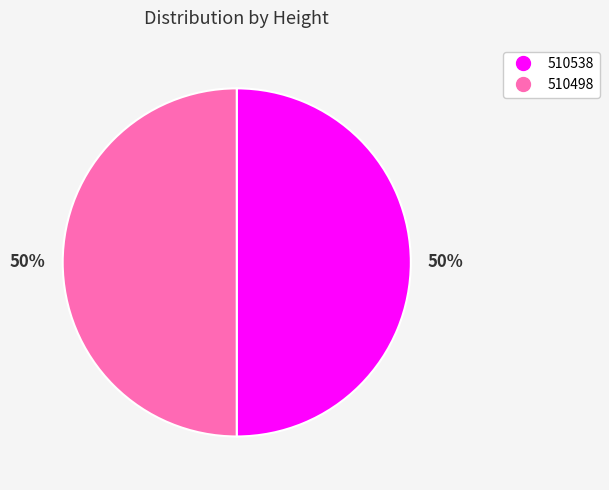

How many segments does this pie chart have?

2